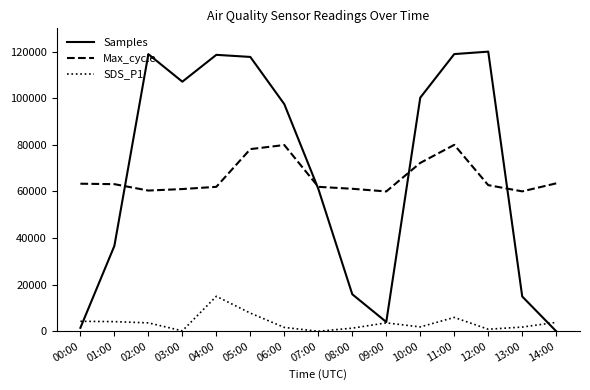

The value of Max_cycle at 11:00 is 115219.9. True or false?

False